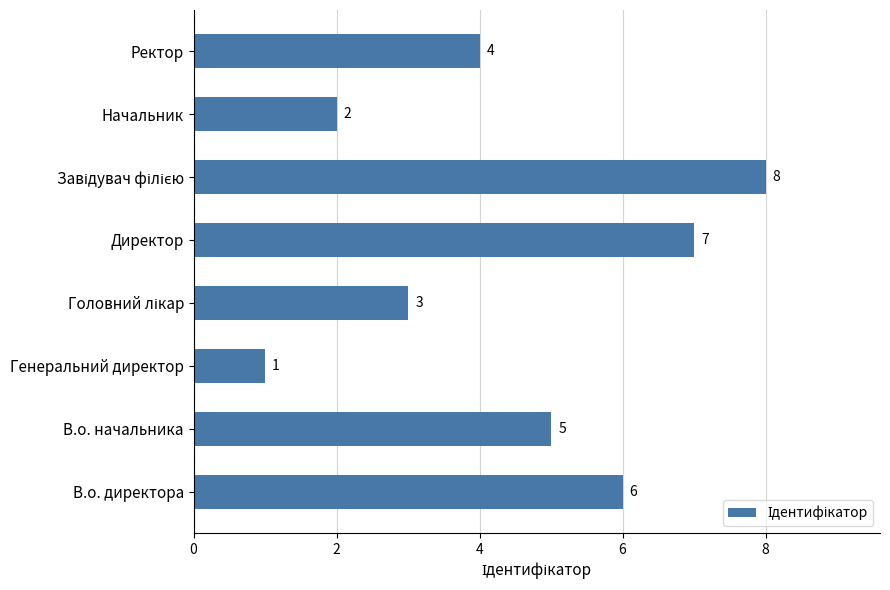

What is the maximum value shown in the chart?

8